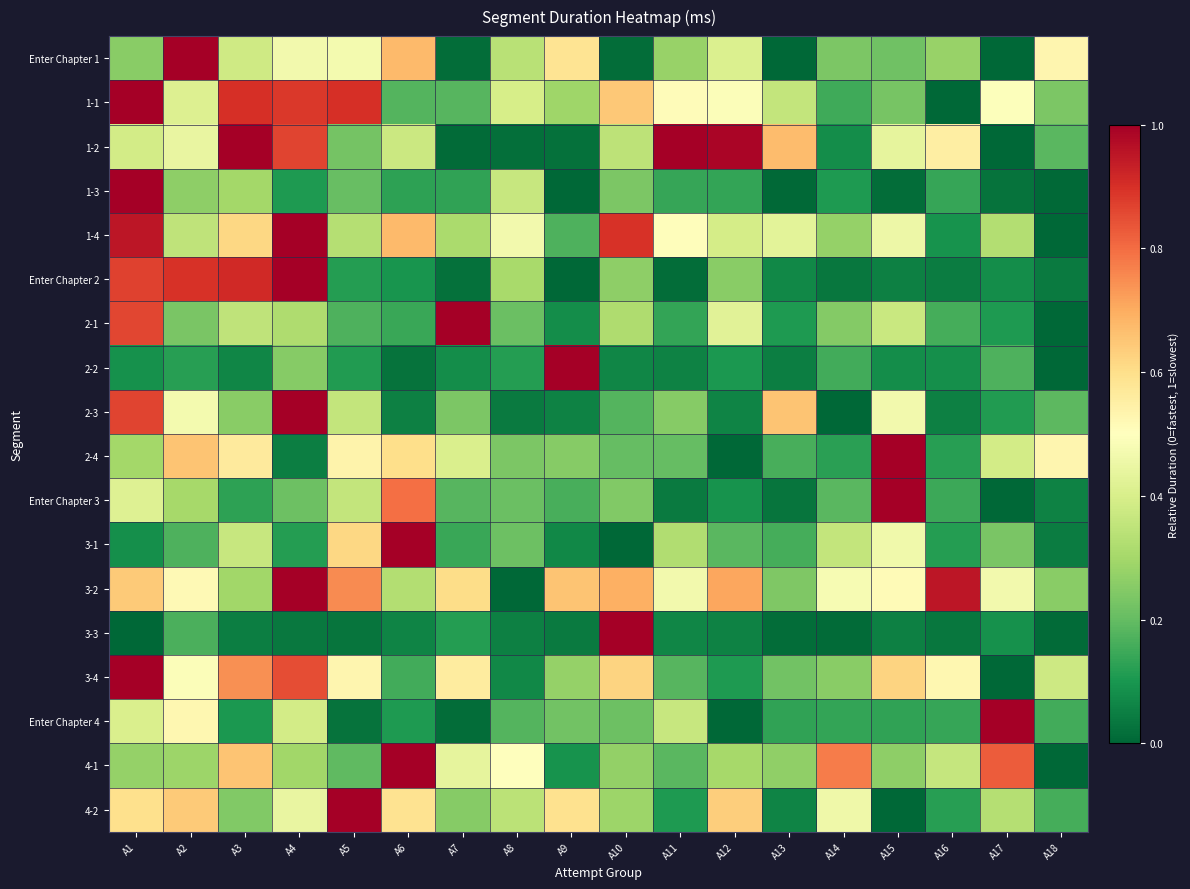

Reading left to right, extract all data points from this chart.

Enter Chapter 1: A1=0.3	A2=1.0	A3=0.4	A4=0.5	A5=0.5	A6=0.7	A7=0.0	A8=0.3	A9=0.6	A10=0.0	A11=0.3	A12=0.4	A13=0.0	A14=0.2	A15=0.2	A16=0.3	A17=0.0	A18=0.5
1-1: A1=1.0	A2=0.4	A3=0.9	A4=0.9	A5=0.9	A6=0.2	A7=0.2	A8=0.4	A9=0.3	A10=0.6	A11=0.5	A12=0.5	A13=0.4	A14=0.2	A15=0.2	A16=0.0	A17=0.5	A18=0.2
1-2: A1=0.4	A2=0.4	A3=1.0	A4=0.9	A5=0.2	A6=0.4	A7=0.0	A8=0.0	A9=0.0	A10=0.3	A11=1.0	A12=1.0	A13=0.7	A14=0.1	A15=0.4	A16=0.6	A17=0.0	A18=0.2
1-3: A1=1.0	A2=0.3	A3=0.3	A4=0.1	A5=0.2	A6=0.1	A7=0.1	A8=0.4	A9=0.0	A10=0.2	A11=0.1	A12=0.1	A13=0.0	A14=0.1	A15=0.0	A16=0.1	A17=0.0	A18=0.0
1-4: A1=1.0	A2=0.4	A3=0.6	A4=1.0	A5=0.3	A6=0.7	A7=0.3	A8=0.5	A9=0.2	A10=0.9	A11=0.5	A12=0.4	A13=0.4	A14=0.3	A15=0.5	A16=0.1	A17=0.3	A18=0.0
Enter Chapter 2: A1=0.9	A2=0.9	A3=0.9	A4=1.0	A5=0.1	A6=0.1	A7=0.0	A8=0.3	A9=0.0	A10=0.3	A11=0.0	A12=0.3	A13=0.1	A14=0.0	A15=0.1	A16=0.0	A17=0.1	A18=0.0
2-1: A1=0.9	A2=0.2	A3=0.3	A4=0.3	A5=0.2	A6=0.1	A7=1.0	A8=0.2	A9=0.1	A10=0.3	A11=0.1	A12=0.4	A13=0.1	A14=0.2	A15=0.4	A16=0.2	A17=0.1	A18=0.0
2-2: A1=0.1	A2=0.1	A3=0.1	A4=0.3	A5=0.1	A6=0.0	A7=0.1	A8=0.1	A9=1.0	A10=0.1	A11=0.1	A12=0.1	A13=0.0	A14=0.2	A15=0.1	A16=0.1	A17=0.2	A18=0.0
2-3: A1=0.9	A2=0.5	A3=0.3	A4=1.0	A5=0.4	A6=0.1	A7=0.2	A8=0.0	A9=0.1	A10=0.2	A11=0.3	A12=0.1	A13=0.7	A14=0.0	A15=0.5	A16=0.1	A17=0.1	A18=0.2
2-4: A1=0.3	A2=0.7	A3=0.6	A4=0.1	A5=0.5	A6=0.6	A7=0.4	A8=0.2	A9=0.3	A10=0.2	A11=0.2	A12=0.0	A13=0.2	A14=0.1	A15=1.0	A16=0.1	A17=0.4	A18=0.5
Enter Chapter 3: A1=0.4	A2=0.3	A3=0.1	A4=0.2	A5=0.4	A6=0.8	A7=0.2	A8=0.2	A9=0.2	A10=0.2	A11=0.0	A12=0.1	A13=0.0	A14=0.2	A15=1.0	A16=0.1	A17=0.0	A18=0.1
3-1: A1=0.1	A2=0.2	A3=0.4	A4=0.1	A5=0.6	A6=1.0	A7=0.1	A8=0.2	A9=0.1	A10=0.0	A11=0.3	A12=0.2	A13=0.2	A14=0.4	A15=0.5	A16=0.1	A17=0.2	A18=0.0
3-2: A1=0.6	A2=0.5	A3=0.3	A4=1.0	A5=0.8	A6=0.3	A7=0.6	A8=0.0	A9=0.7	A10=0.7	A11=0.5	A12=0.7	A13=0.2	A14=0.5	A15=0.5	A16=1.0	A17=0.5	A18=0.3
3-3: A1=0.0	A2=0.2	A3=0.0	A4=0.0	A5=0.0	A6=0.1	A7=0.1	A8=0.1	A9=0.0	A10=1.0	A11=0.1	A12=0.1	A13=0.0	A14=0.0	A15=0.1	A16=0.0	A17=0.1	A18=0.0
3-4: A1=1.0	A2=0.5	A3=0.7	A4=0.8	A5=0.5	A6=0.2	A7=0.6	A8=0.1	A9=0.3	A10=0.6	A11=0.2	A12=0.1	A13=0.2	A14=0.3	A15=0.6	A16=0.5	A17=0.0	A18=0.4
Enter Chapter 4: A1=0.4	A2=0.5	A3=0.1	A4=0.4	A5=0.0	A6=0.1	A7=0.0	A8=0.2	A9=0.2	A10=0.2	A11=0.4	A12=0.0	A13=0.1	A14=0.1	A15=0.1	A16=0.1	A17=1.0	A18=0.2
4-1: A1=0.3	A2=0.3	A3=0.7	A4=0.3	A5=0.2	A6=1.0	A7=0.4	A8=0.5	A9=0.1	A10=0.3	A11=0.2	A12=0.3	A13=0.3	A14=0.8	A15=0.3	A16=0.4	A17=0.8	A18=0.0
4-2: A1=0.6	A2=0.6	A3=0.2	A4=0.4	A5=1.0	A6=0.6	A7=0.3	A8=0.3	A9=0.6	A10=0.3	A11=0.1	A12=0.6	A13=0.1	A14=0.5	A15=0.0	A16=0.1	A17=0.3	A18=0.2